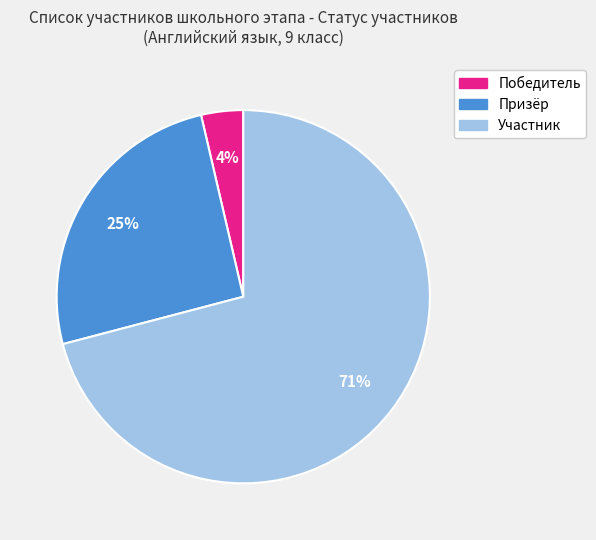

True or false: Призёр accounts for 34% of the total.

False